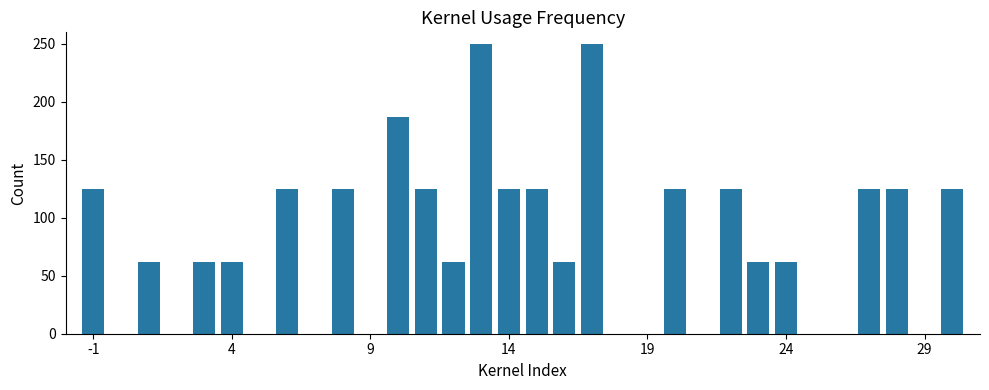

What is the greatest value displayed?

250